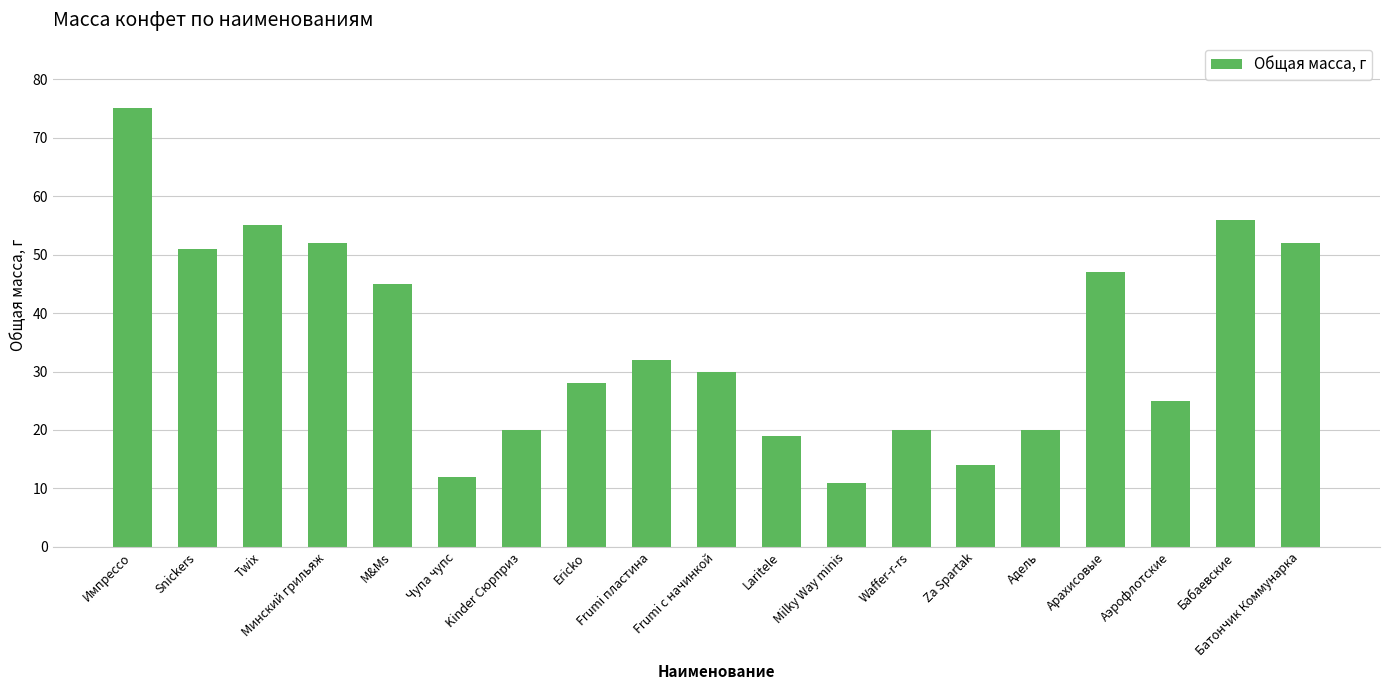

How many categories are shown in the chart?

19